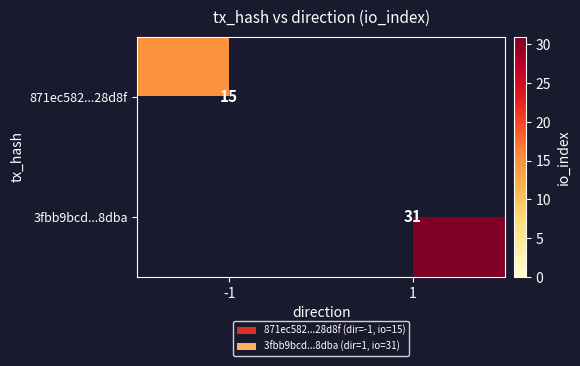

Is the value of 3fbb9bcd...8dba at 1 greater than the value of 871ec582...28d8f at -1?

Yes